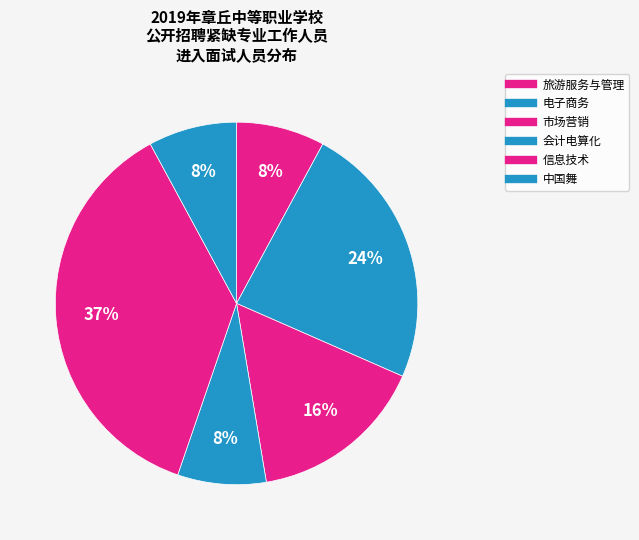

The 旅游服务与管理 slice represents 14% of the pie. True or false?

False